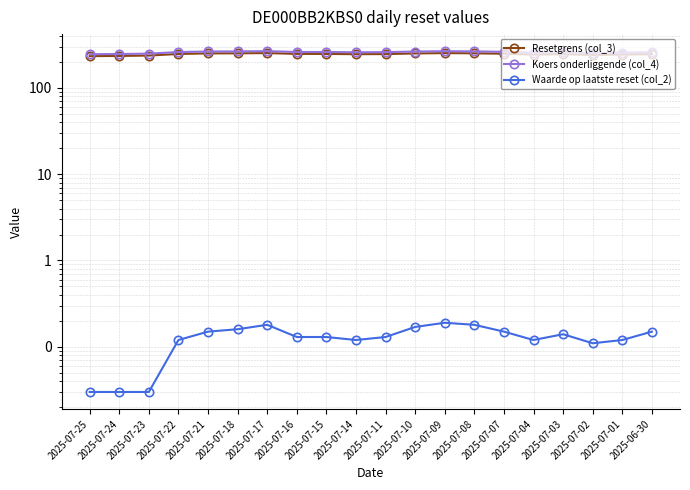

What is the difference between the second highest and minimum values in the Waarde op laatste reset (col_2) series?

0.1